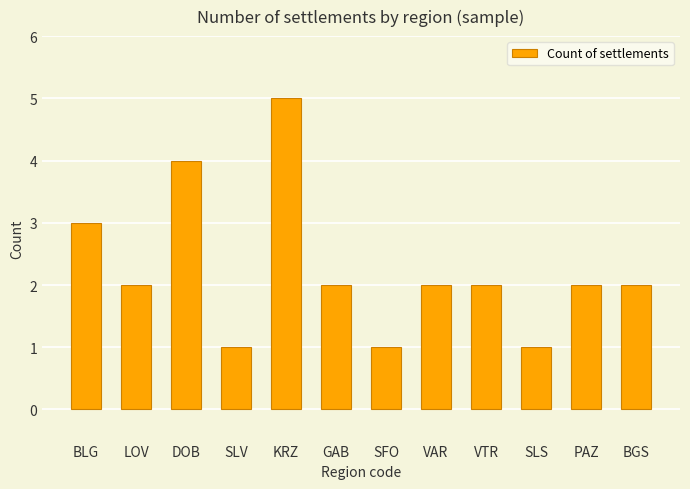

Read the value at SLV.

1